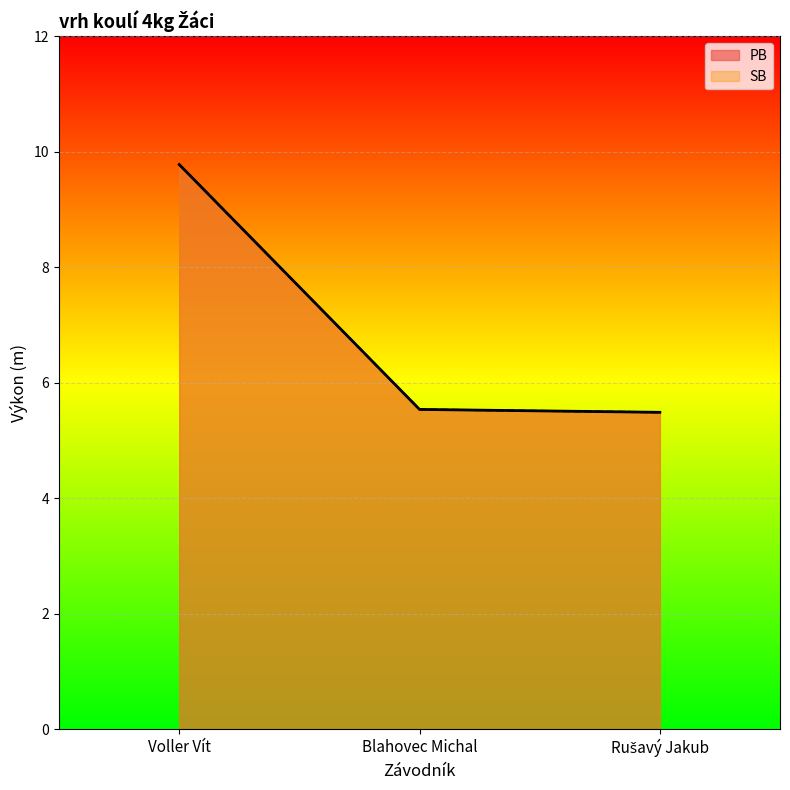

What are all the series names shown in the legend?

PB, SB